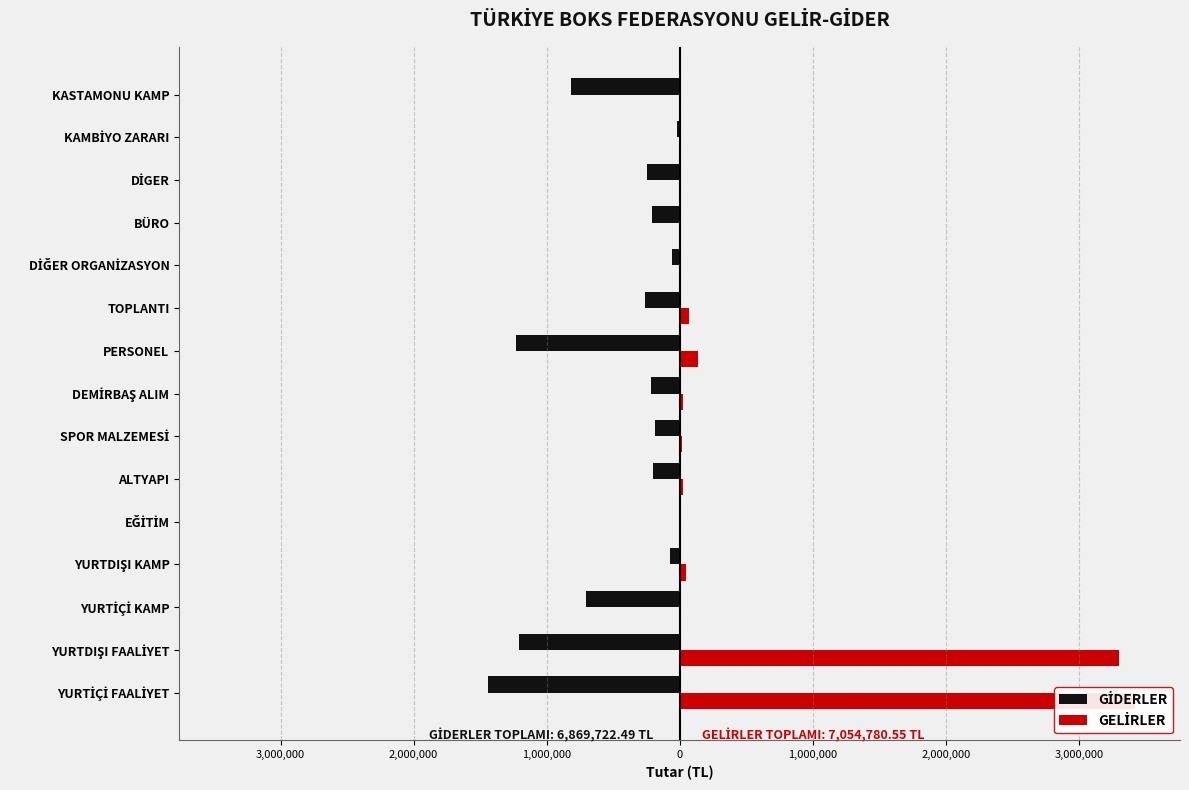

How many data points in GİDERLER are above -217715?

7